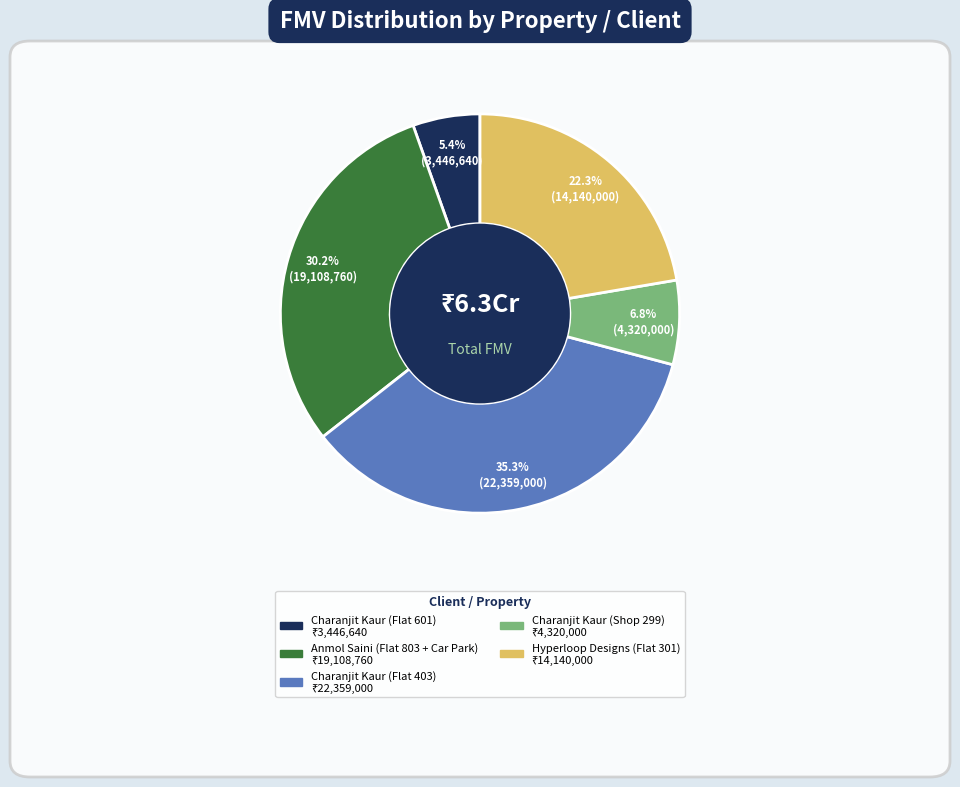

How many slices are in this pie chart?

5